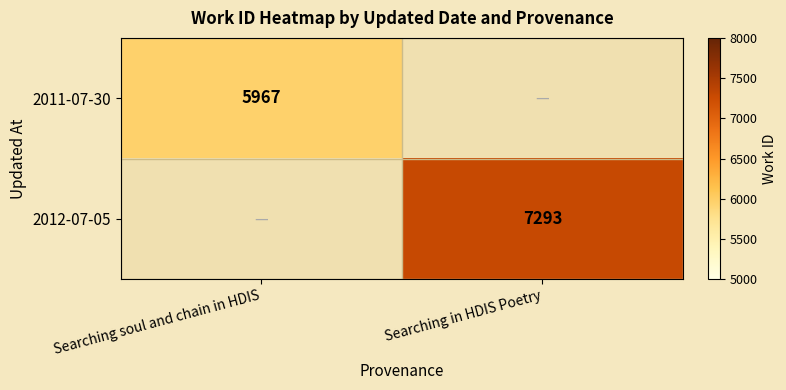

The value of 2012-07-05 at Searching in HDIS Poetry is 2333.2. True or false?

False